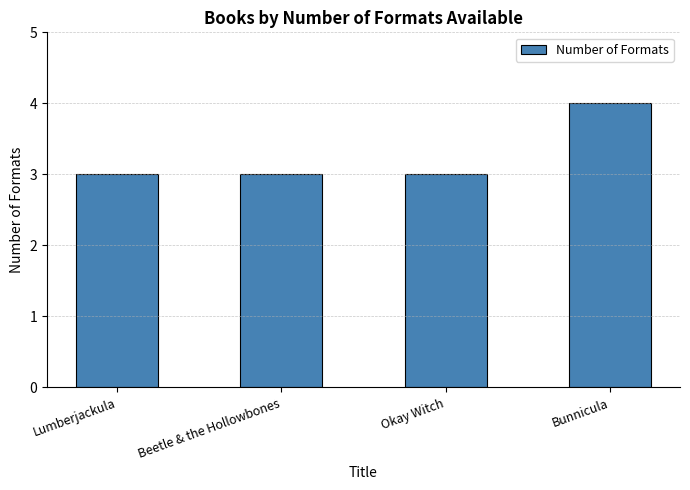

What is the ratio of the value at Lumberjackula to the value at Okay Witch?

1.0